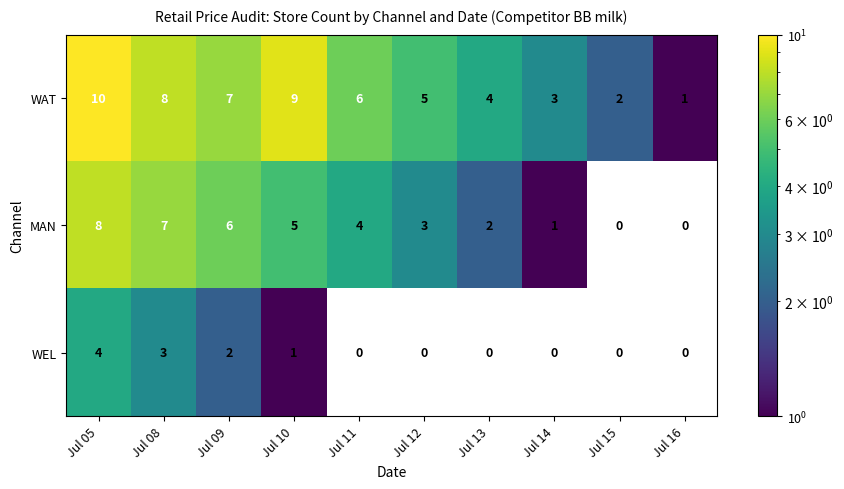

Between Jul 13 and Jul 12, which is larger?

Jul 12